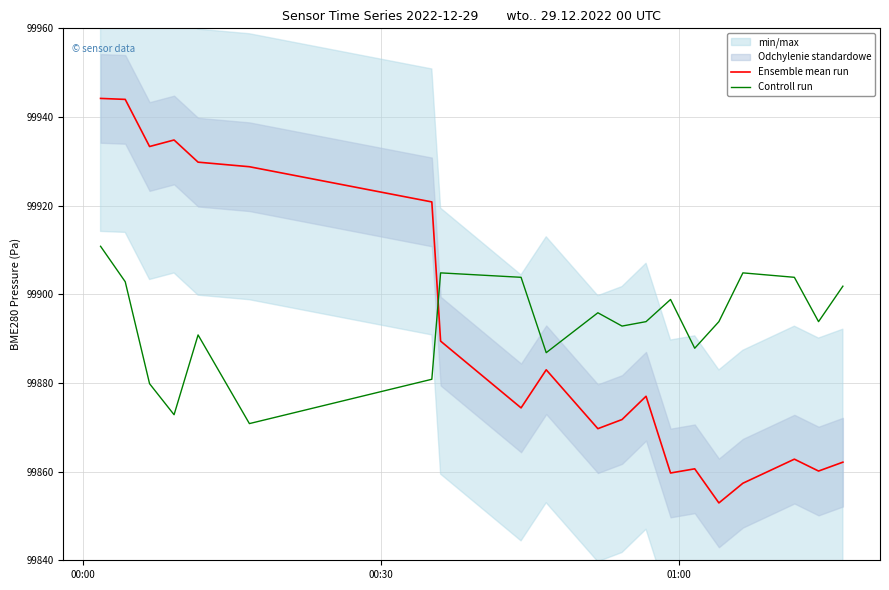

What is the sum of all Ensemble mean run values?

1997816.7